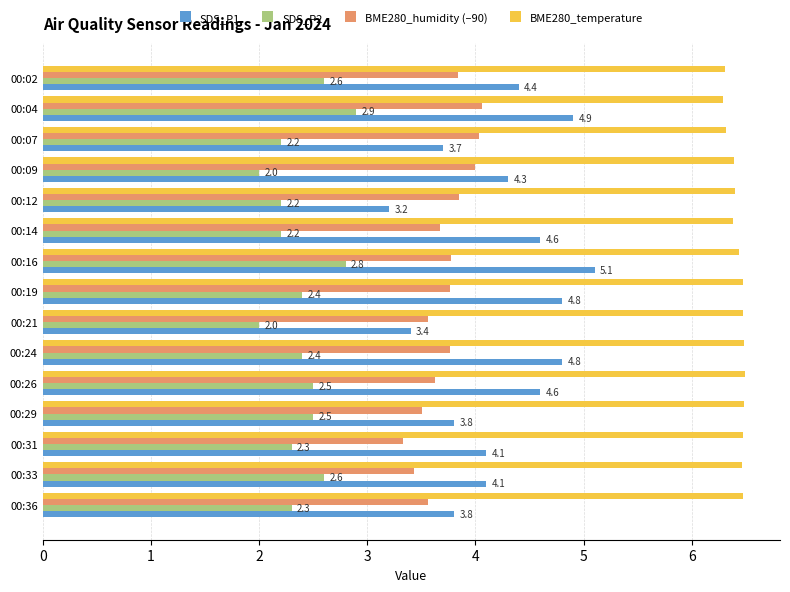

What is the difference between the highest and lowest values at 00:21?

4.5